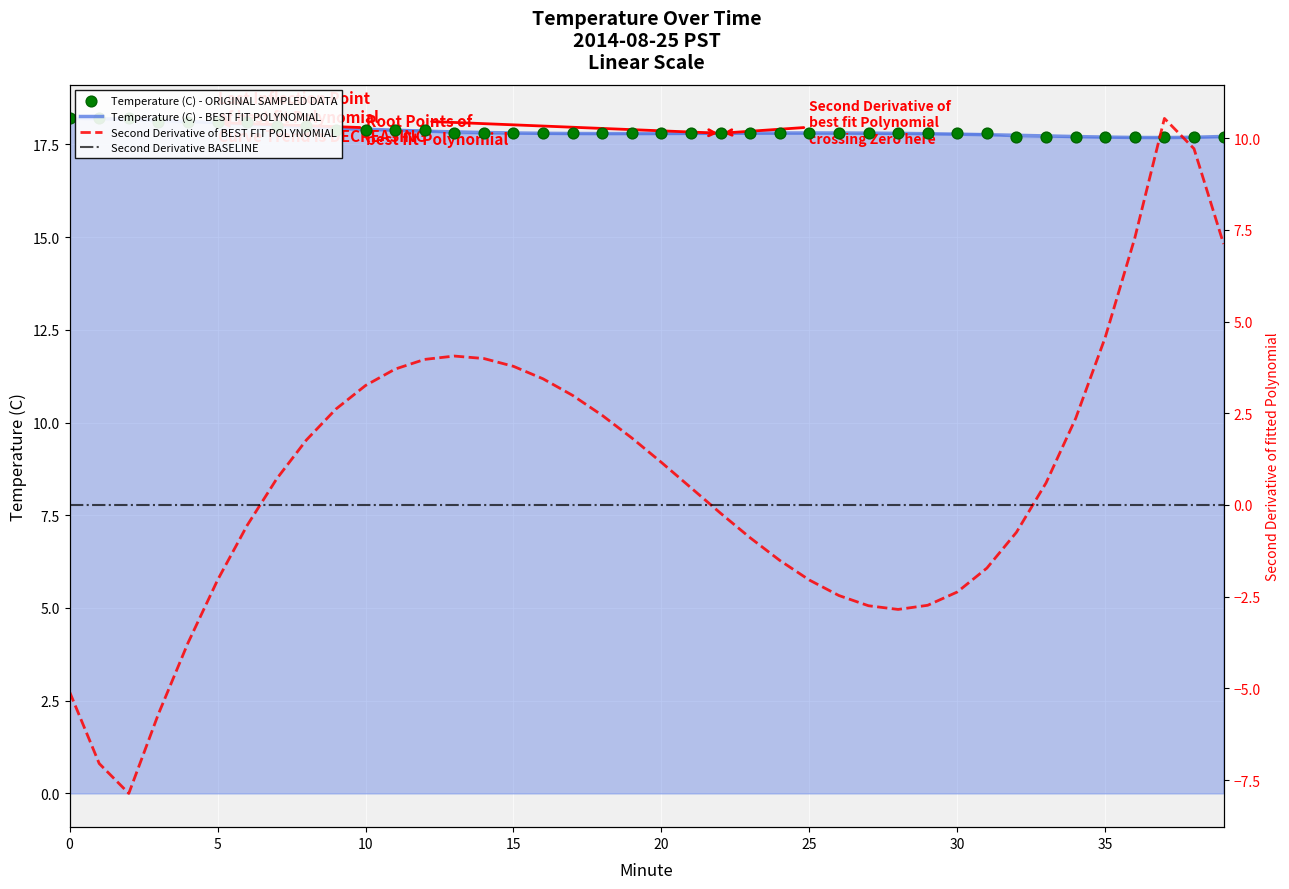

What is the change in value from 29 to 38?

-0.1